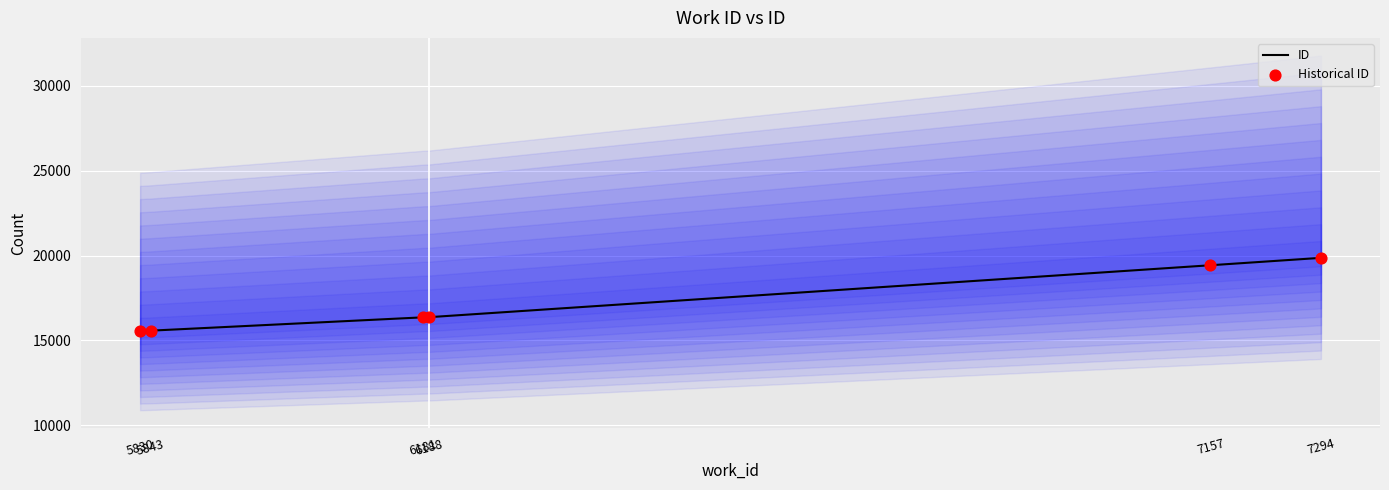

Which series reaches the minimum Y coordinate?

ID